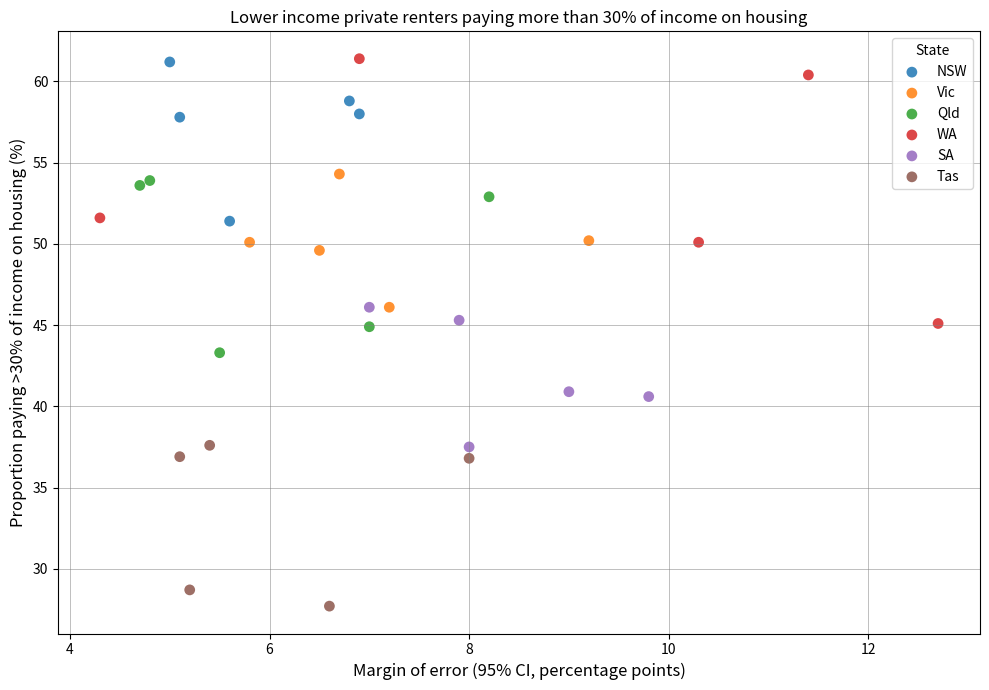

Which series contains the lowest Y value?

Tas